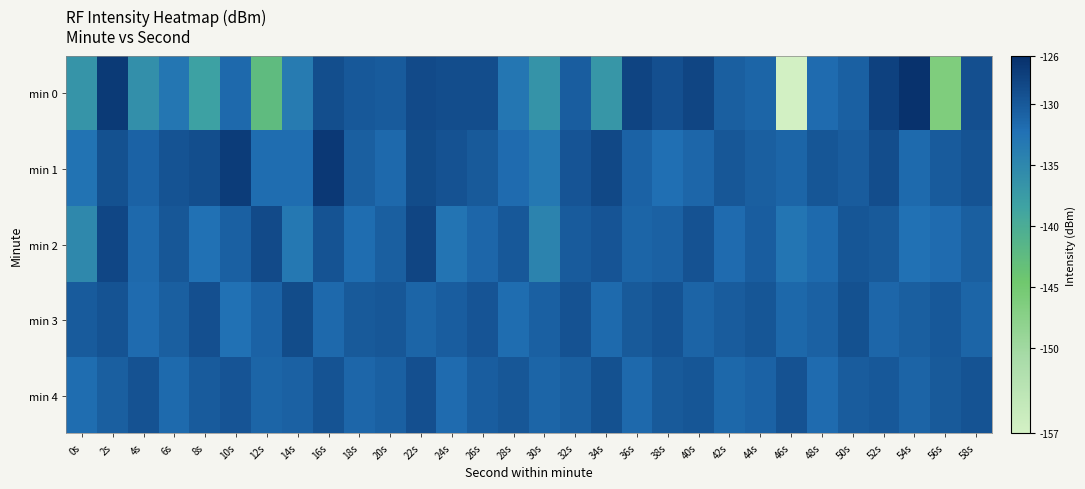

What is the total value across all series at 34s?

-655.6